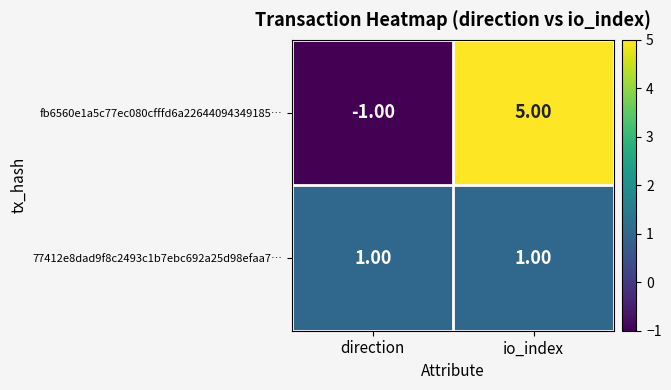

Rank the series by their maximum value, from highest to lowest.

fb6560e1a5c77ec080cfffd6a22644094349185…, 77412e8dad9f8c2493c1b7ebc692a25d98efaa7…